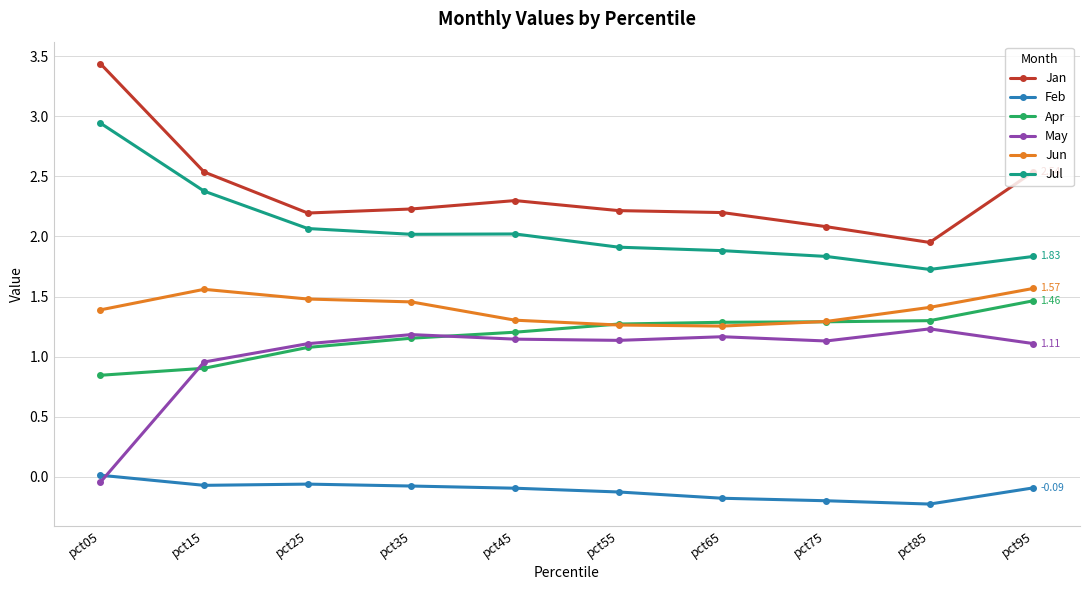

True or false: Jun has more than 0 interior local peaks.

True